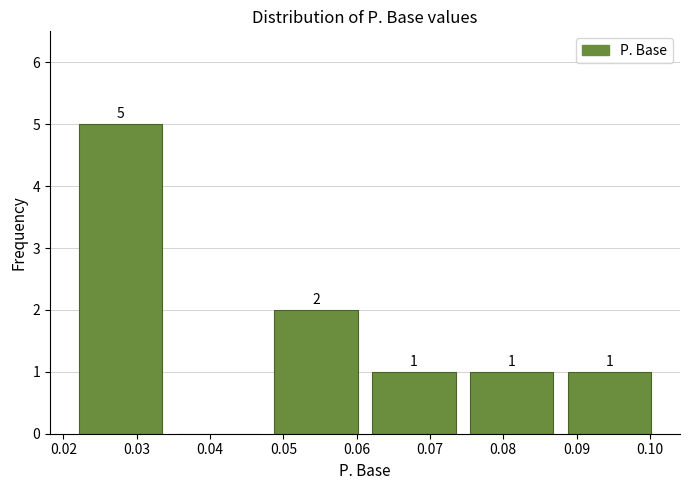

Over which range of the x-axis is the bar tallest?

0.021 to 0.034